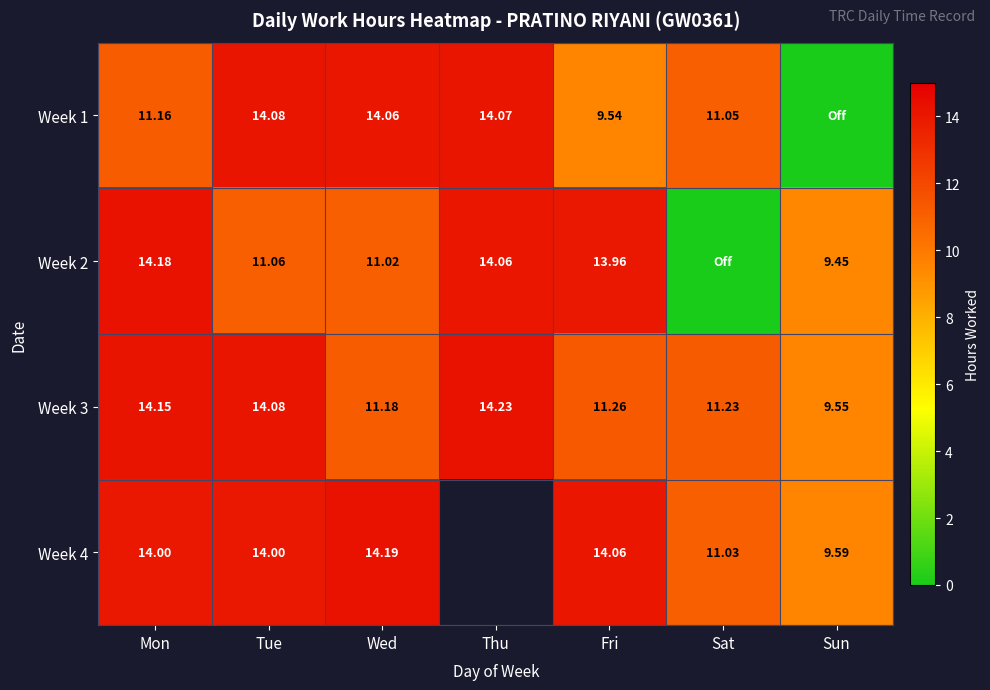

Is the value of Week 4 at Sun greater than the value of Week 1 at Thu?

No